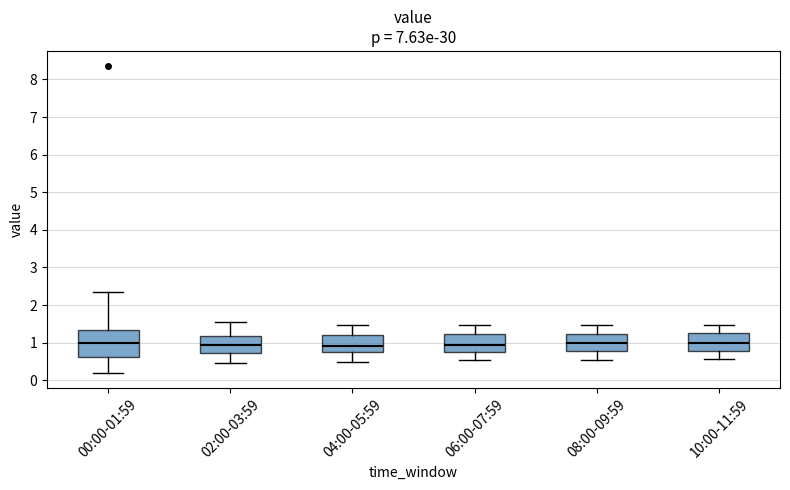

Reading left to right, transcribe this box plot: for each box, give where its median line is, the range the box spans, and where its two whiskers end, as read against the y-axis. The values are not printed on the chart, so give them approximately, as read against the axis.

00:00-01:59: median 1.0, box 0.6 to 1.3, whiskers 0.2 to 2.4
02:00-03:59: median 0.9, box 0.7 to 1.2, whiskers 0.5 to 1.6
04:00-05:59: median 0.9, box 0.7 to 1.2, whiskers 0.5 to 1.5
06:00-07:59: median 0.9, box 0.7 to 1.2, whiskers 0.6 to 1.5
08:00-09:59: median 1.0, box 0.8 to 1.2, whiskers 0.6 to 1.5
10:00-11:59: median 1.0, box 0.8 to 1.3, whiskers 0.6 to 1.5